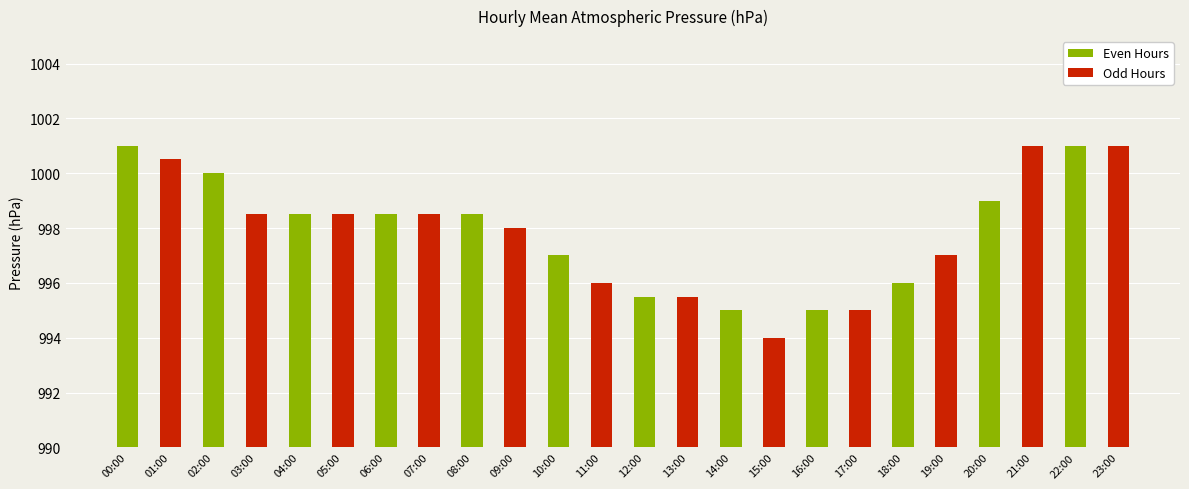

What is the difference between the Odd Hours values at 23:00 and 01:00?

0.5